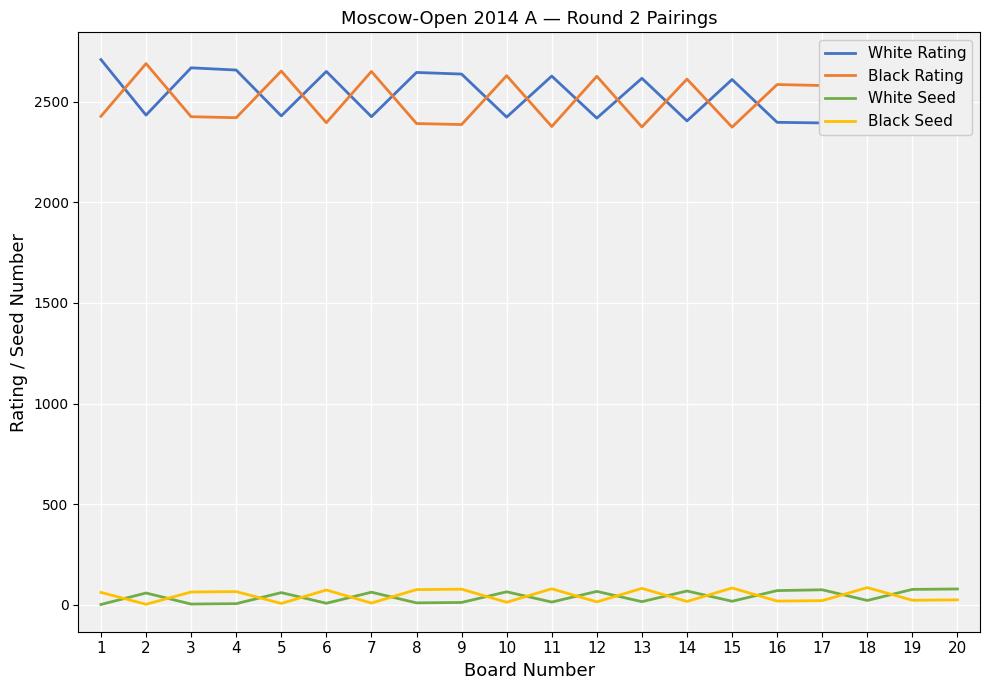

Which category has the highest value across all series?

1